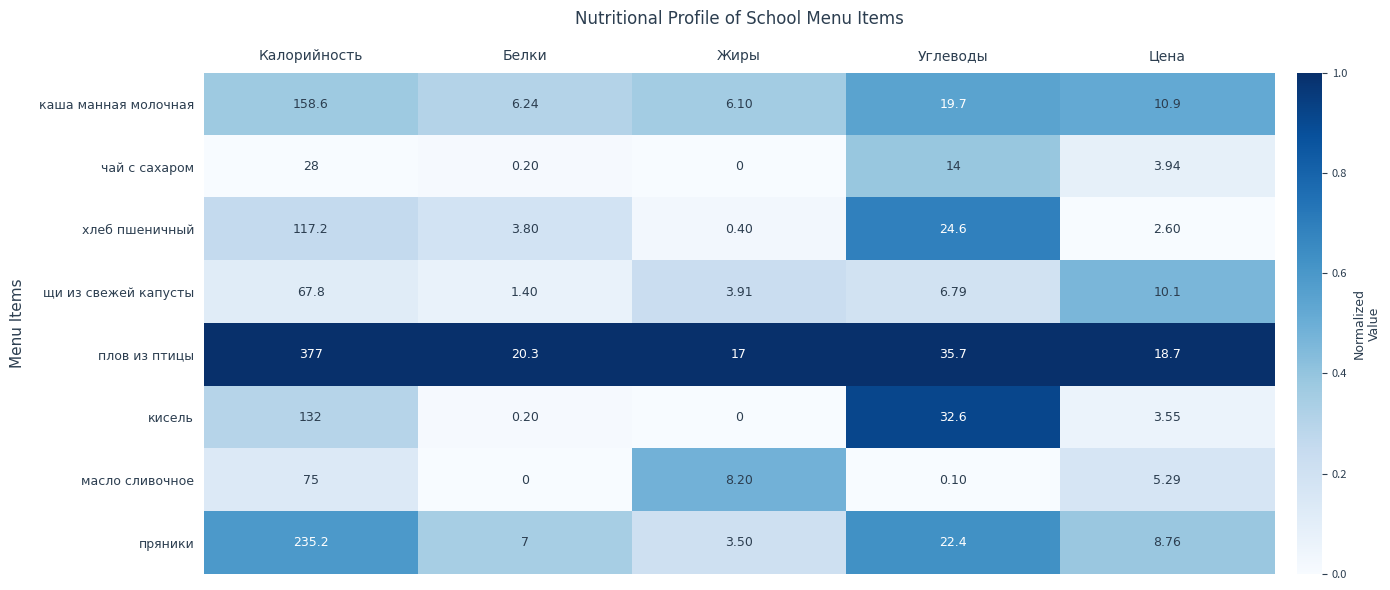

Where is хлеб пшеничный nearest to the value 58?

Углеводы